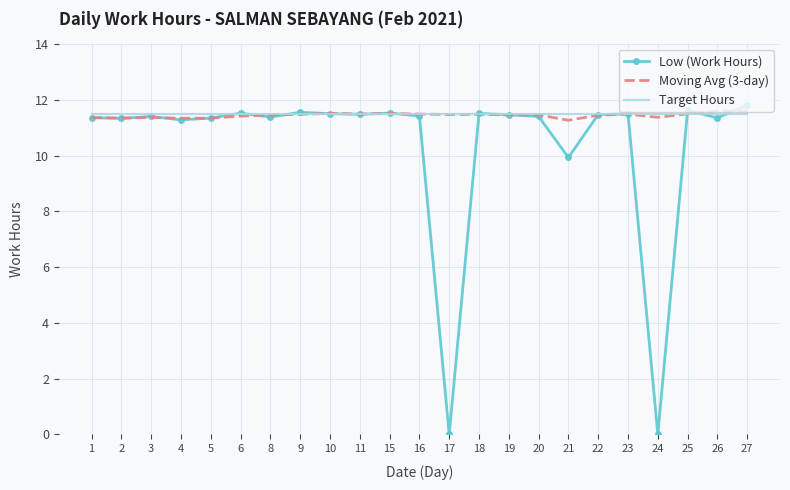

Which series has the largest range (max minus min)?

Low (Work Hours)